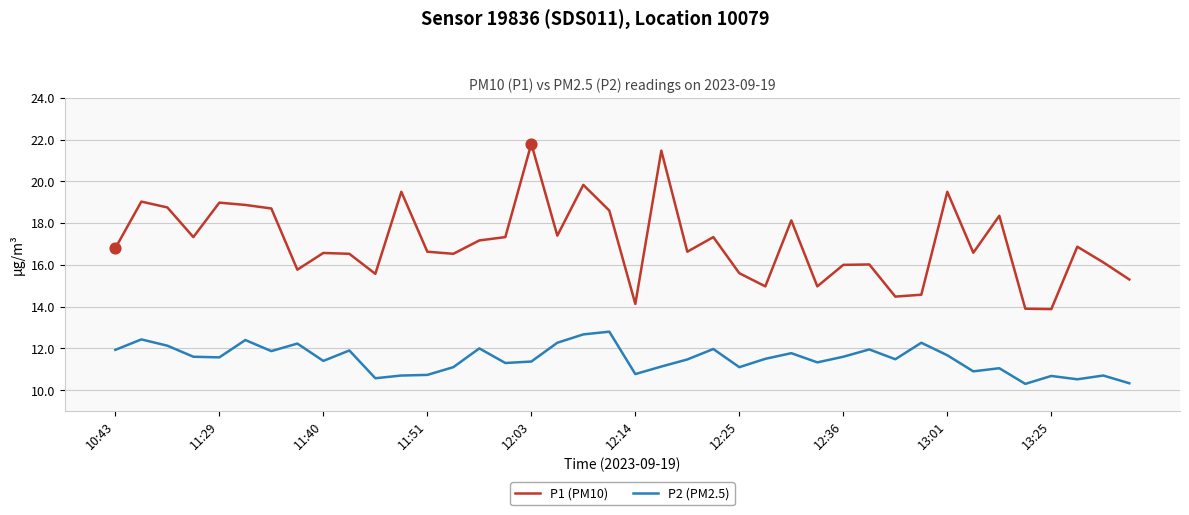

Which series has the largest range (max minus min)?

P1 (PM10)